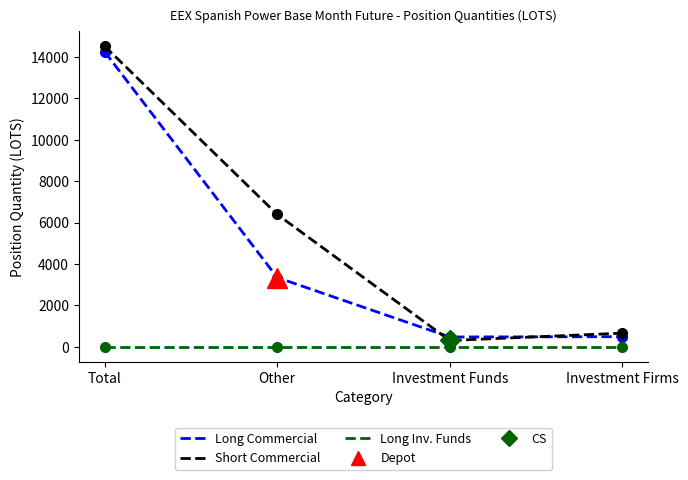

What is the difference between the highest and lowest values at Other?

6395.4